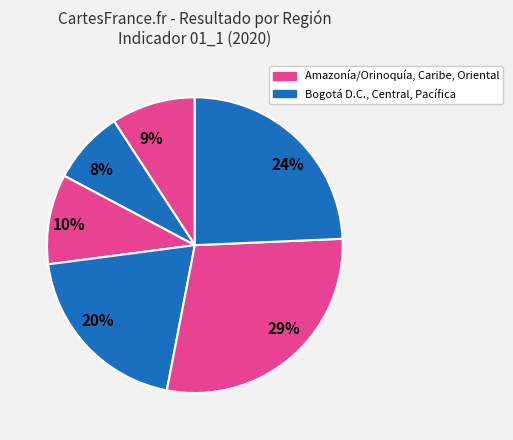

To the nearest percent, what is the average slice percentage?

17%